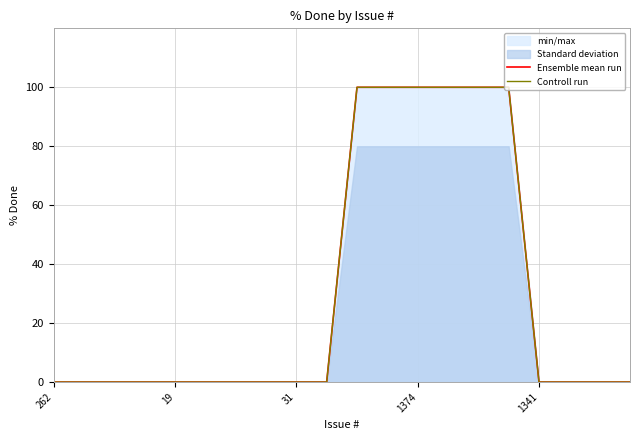

True or false: Controll run and Ensemble mean run intersect in this chart.

False